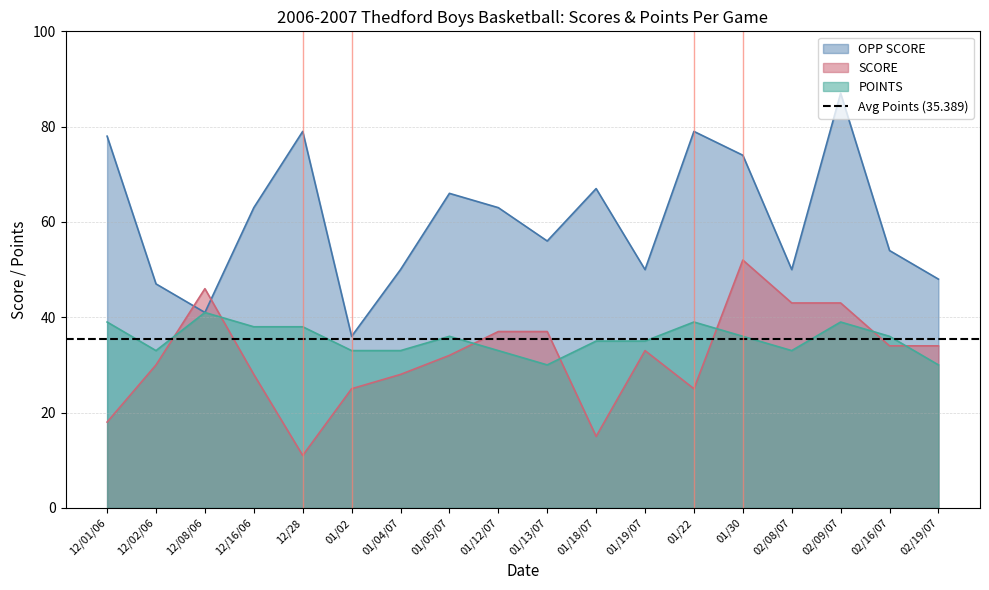

What is the total value across all series at 12/01/06?

135